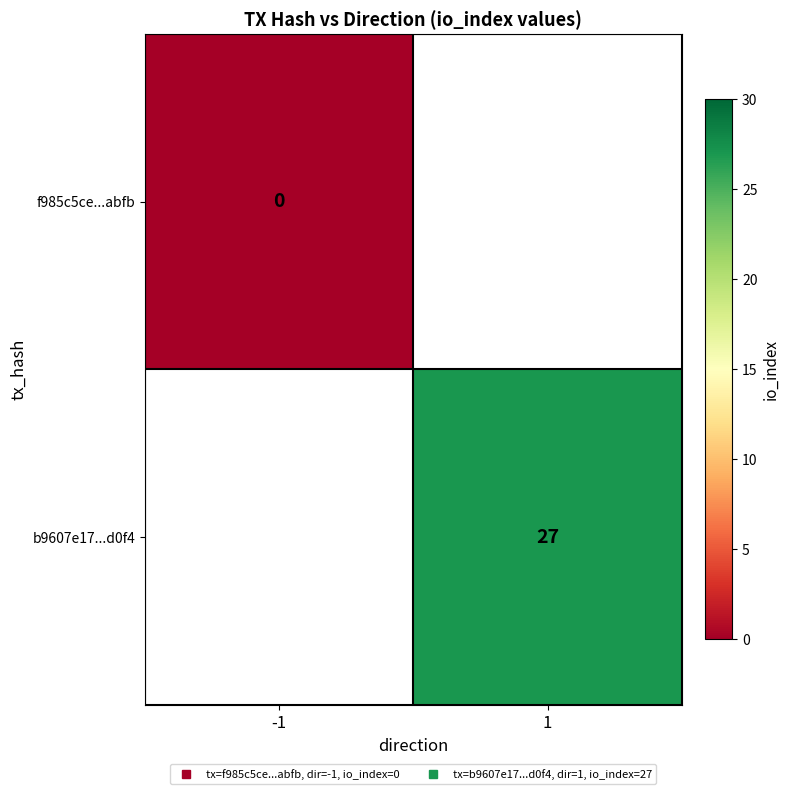

At which label is f985c5ce...abfb closest to 0?

-1